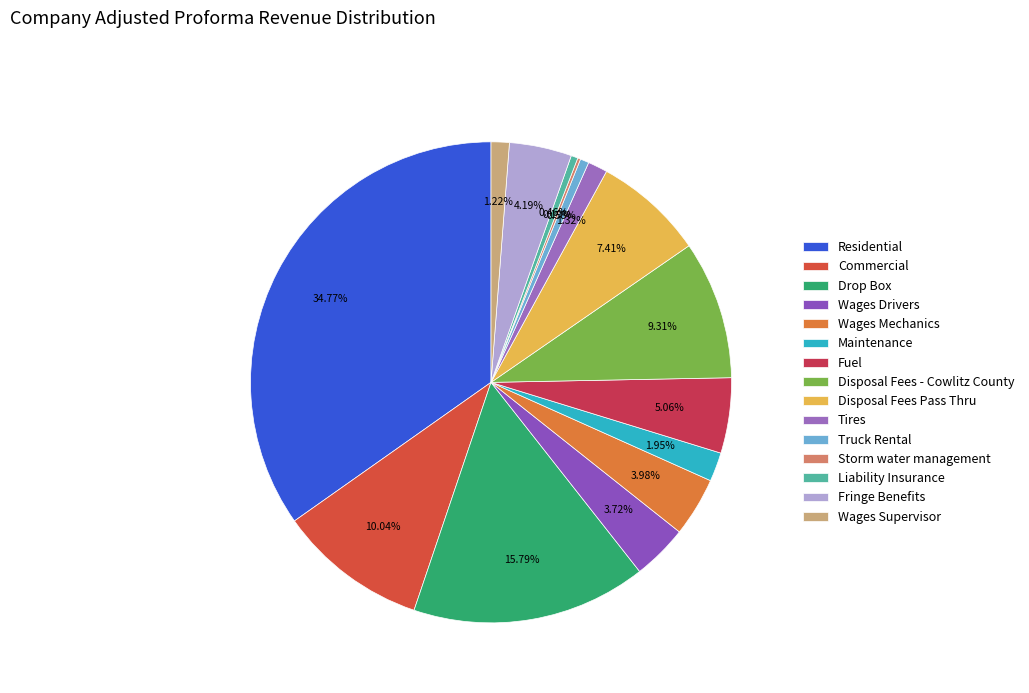

Does Residential represent more than half of the total?

No